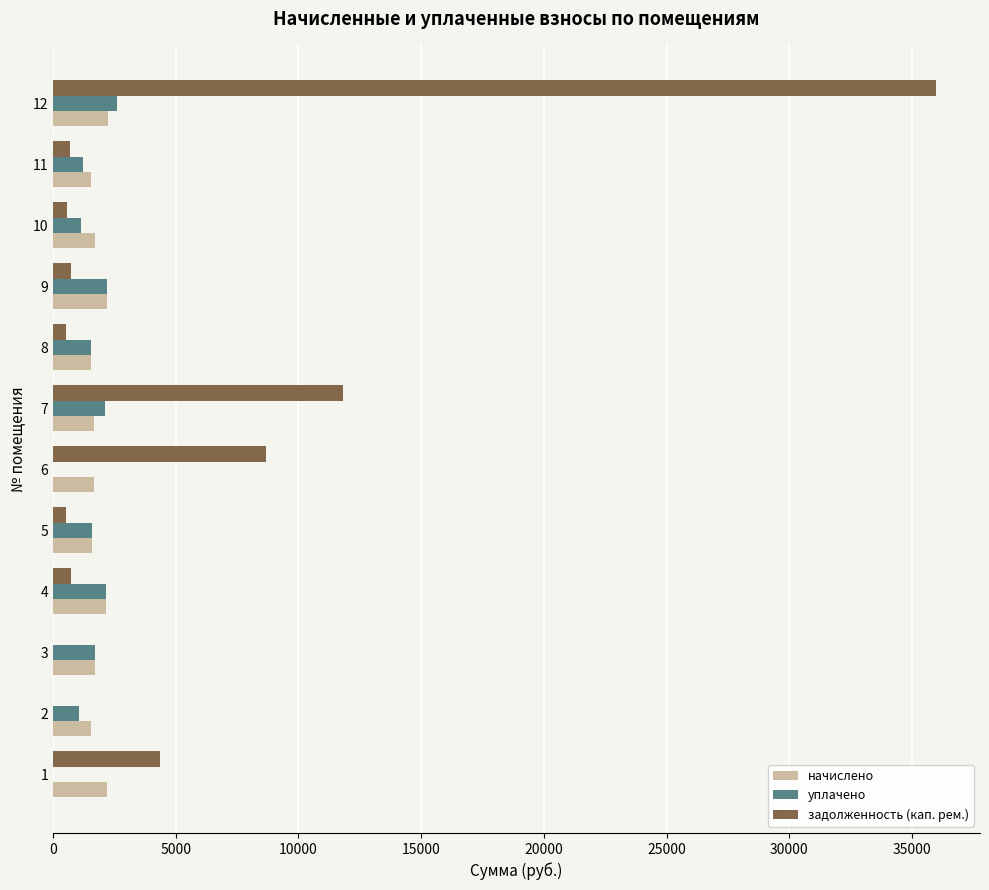

Which label corresponds to the largest value in the chart?

12